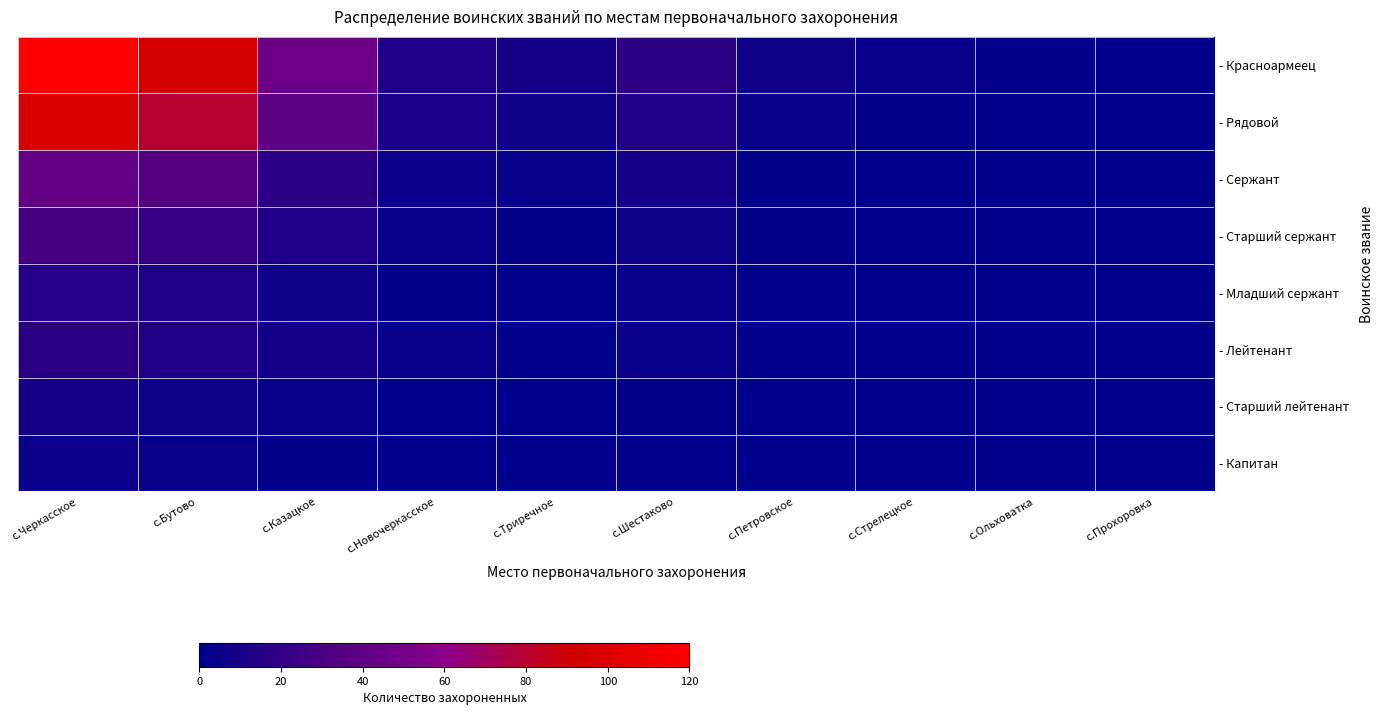

Rank the series at с.Ольховатка from lowest to highest value.

- Старший сержант, - Младший сержант, - Лейтенант, - Старший лейтенант, - Капитан, - Рядовой, - Сержант, - Красноармеец